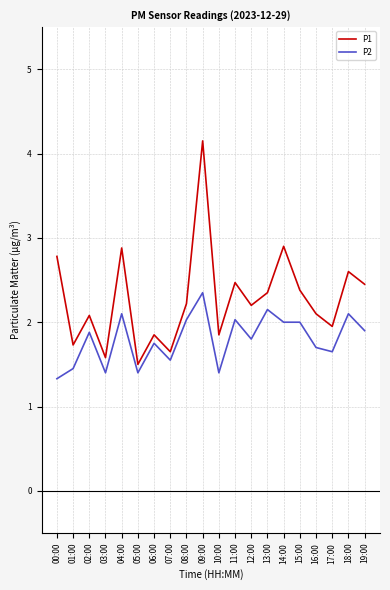

What is the difference between the P2 values at 14:00 and 05:00?

0.6